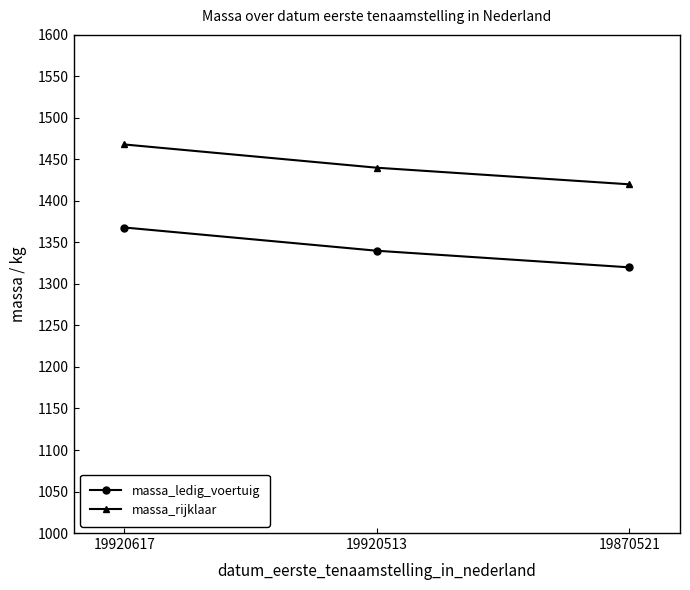

What is the difference between the maximum and second lowest values in the massa_rijklaar series?

28